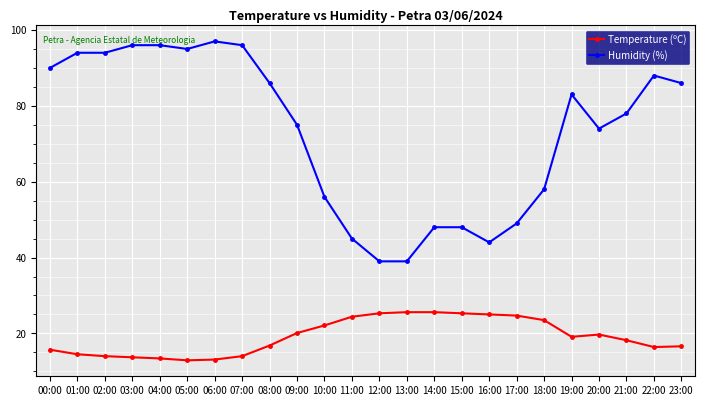

How many lines are shown in the chart?

2